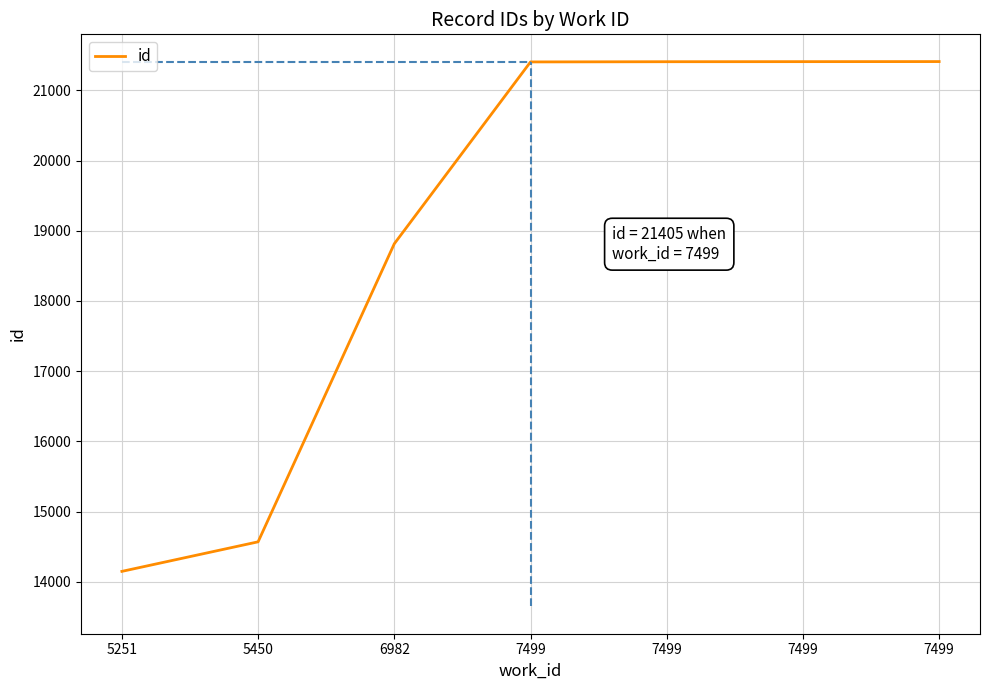

What is the ratio of the value at 5251 to the value at 7499?

0.7